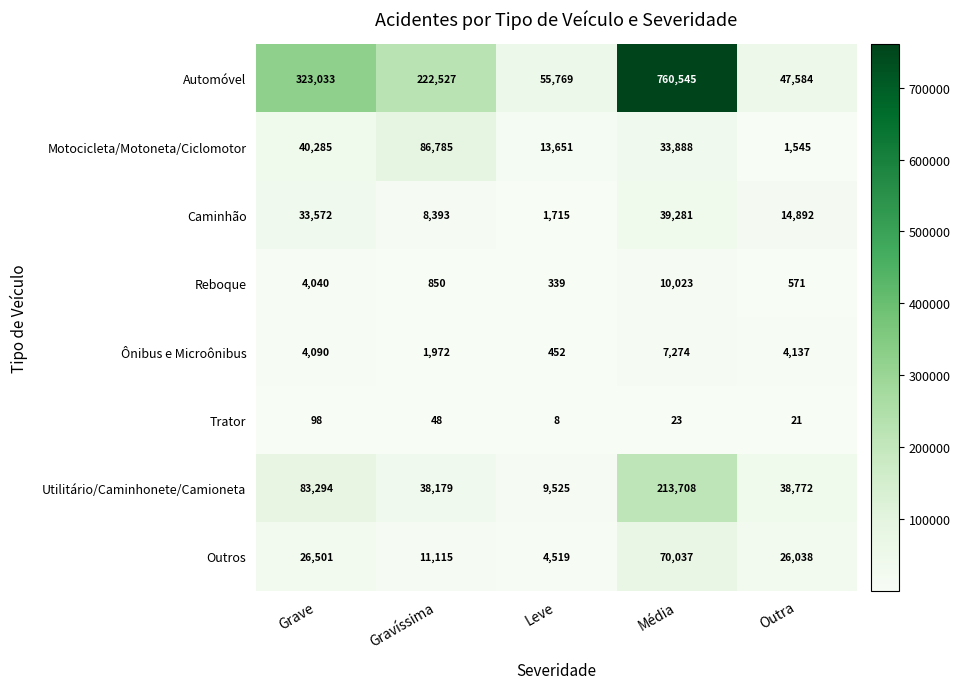

What is the minimum value for Reboque?

339